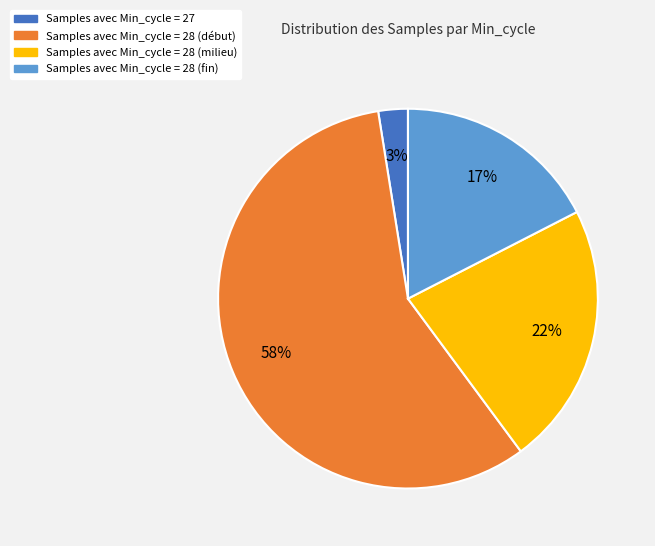

Does any single category account for the majority?

Yes